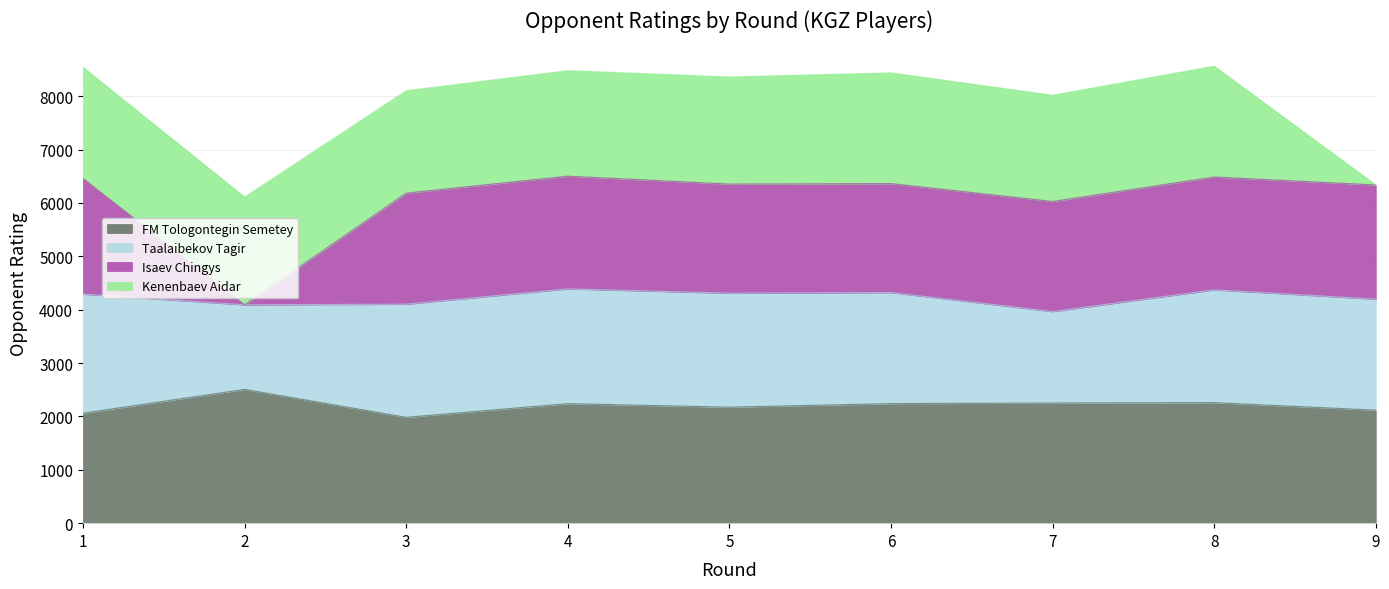

What is the highest value of the FM Tologontegin Semetey series?

2507